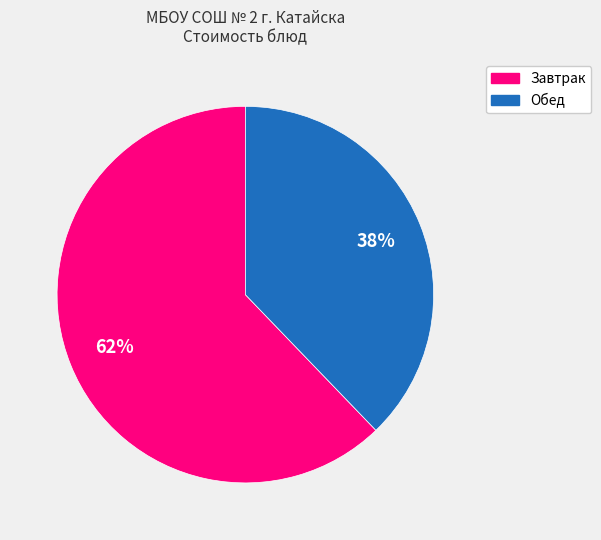

Is there any slice that represents more than half of the pie?

Yes